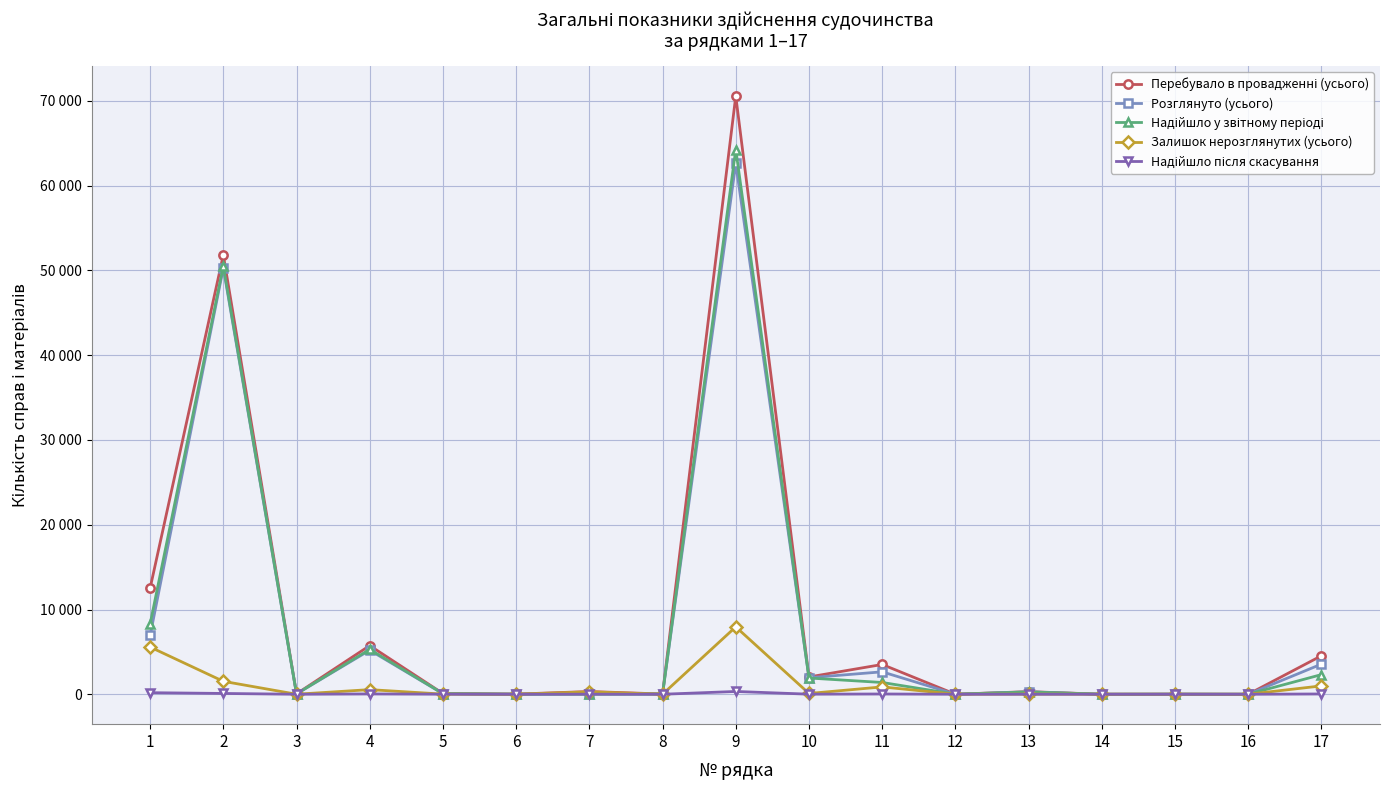

What are all the series names shown in the legend?

Перебувало в провадженні (усього), Розглянуто (усього), Надійшло у звітному періоді, Залишок нерозглянутих (усього), Надійшло після скасування